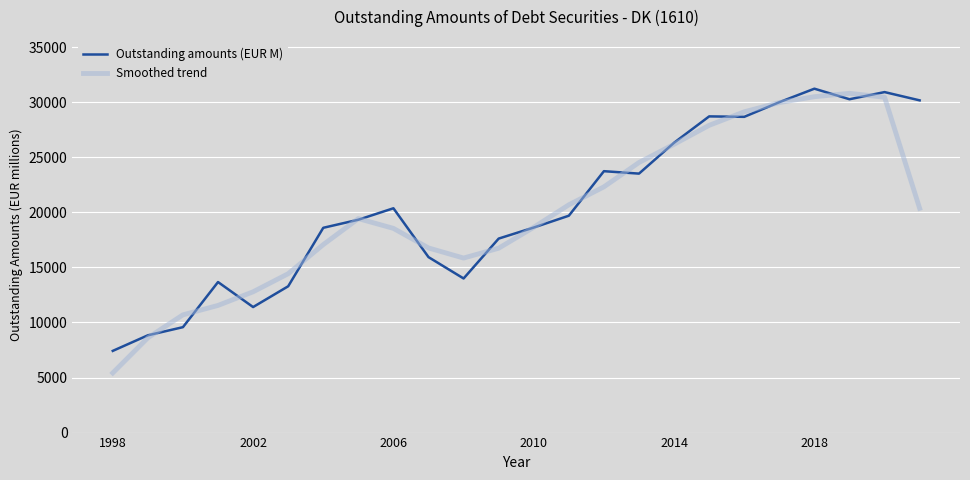

What is the average value of the Smoothed trend series?

19970.8